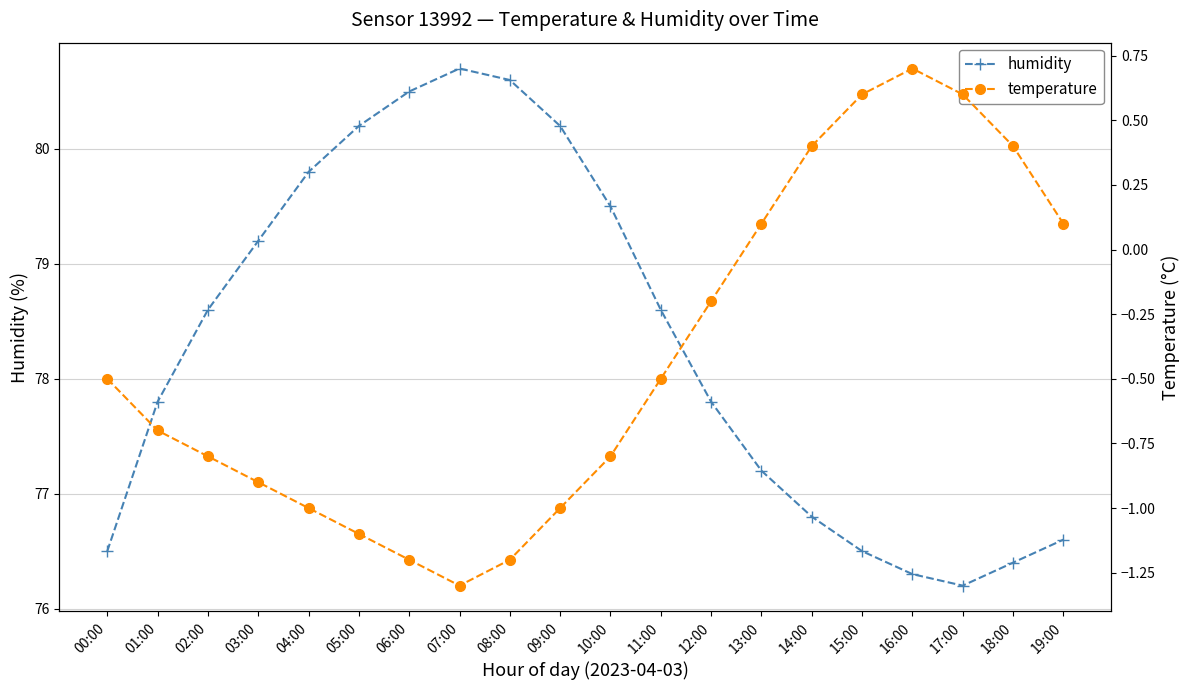

Which has a higher value, 12:00 or 15:00?

12:00